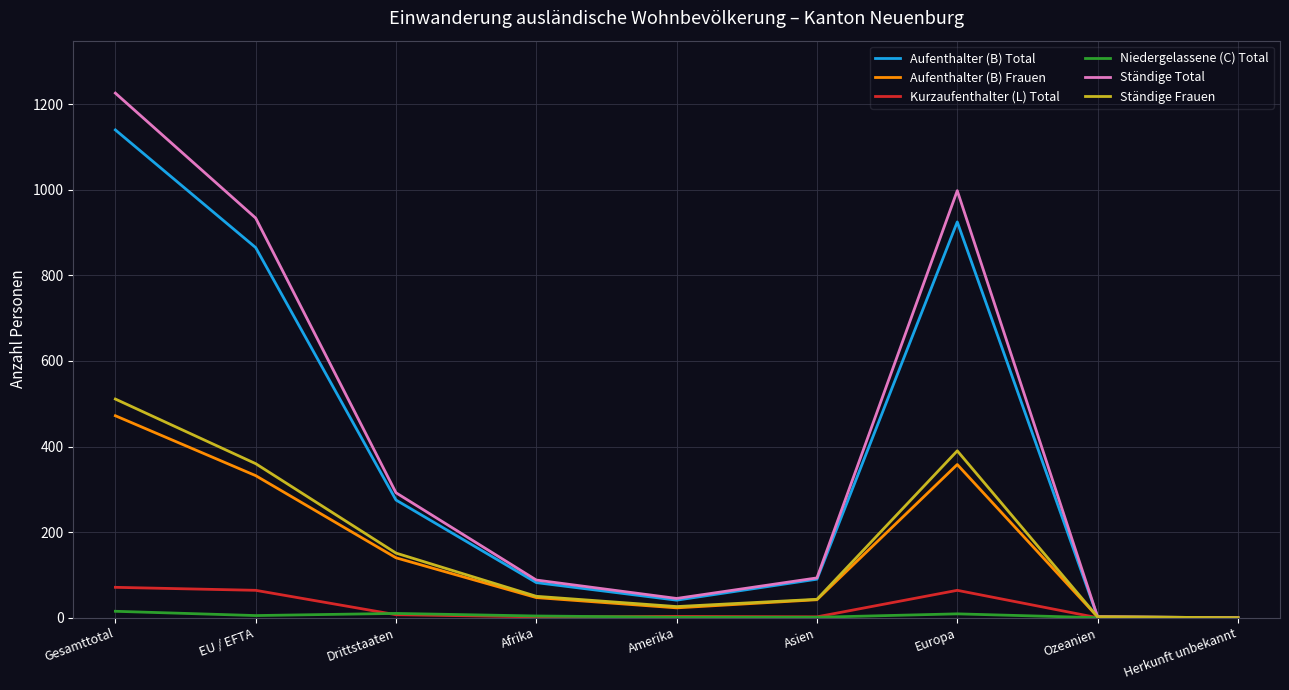

Which series changed the most between Gesamttotal and Herkunft unbekannt?

Ständige Total